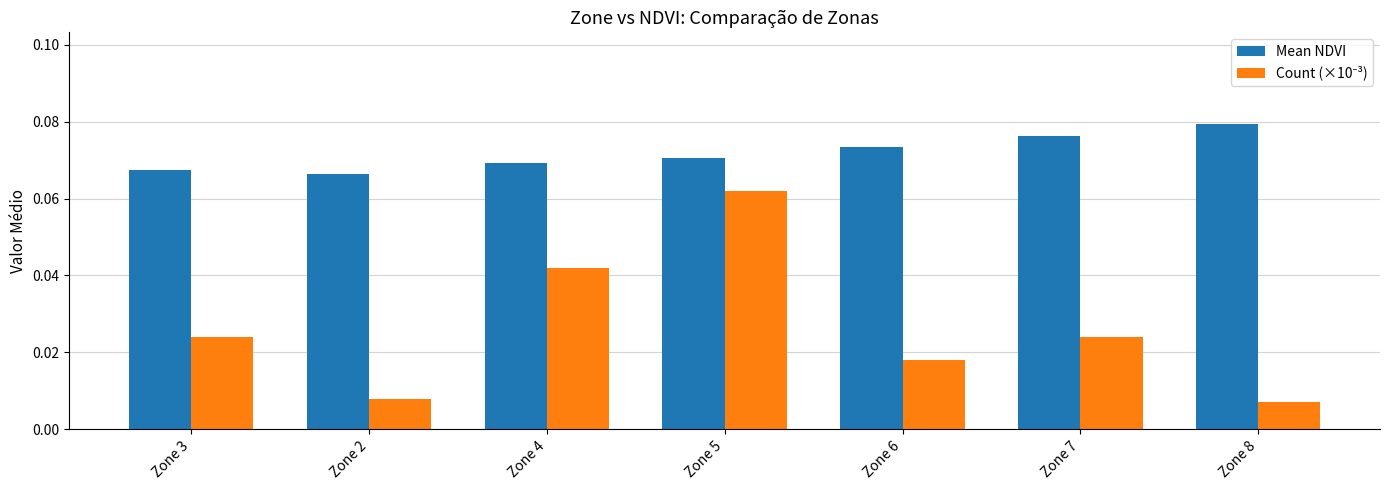

Which series has the largest total across all categories?

Mean NDVI